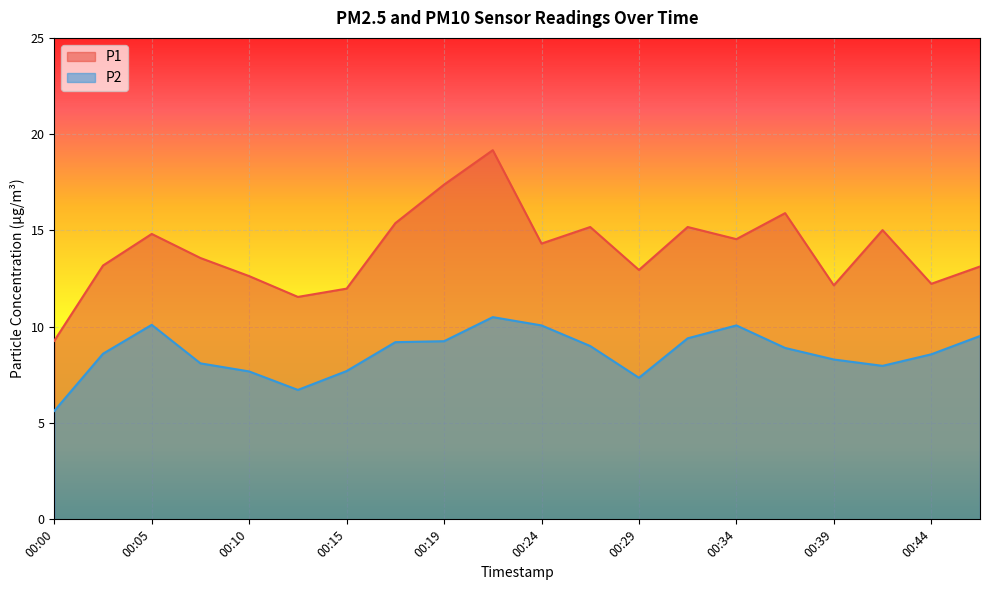

True or false: P1 and P2 intersect in this chart.

False